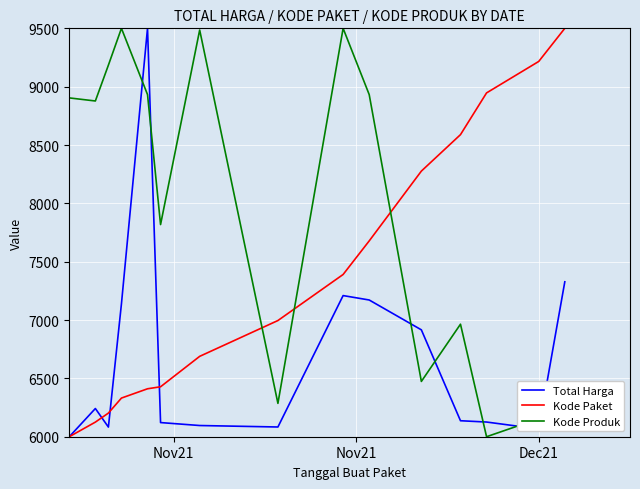

How many categories are shown in the chart?

15